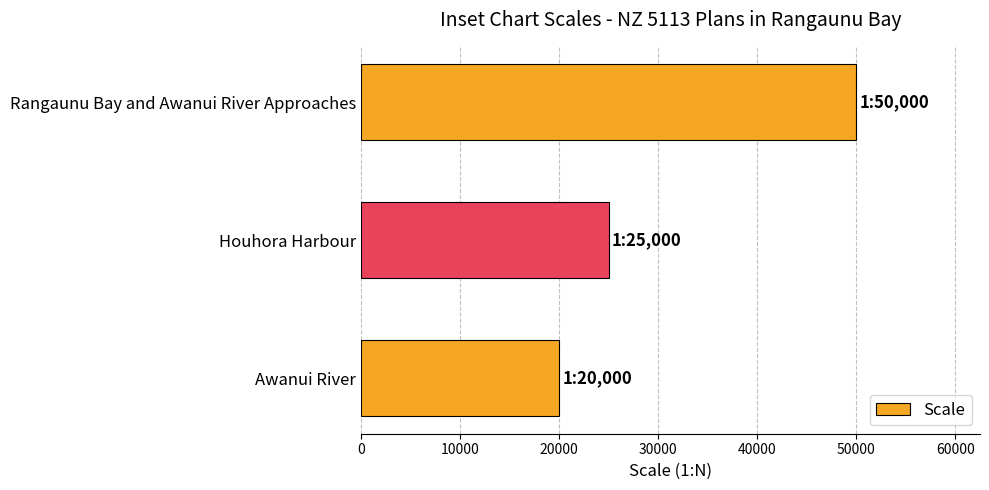

Reading top to bottom, extract all data points from this chart.

50000	25000	20000